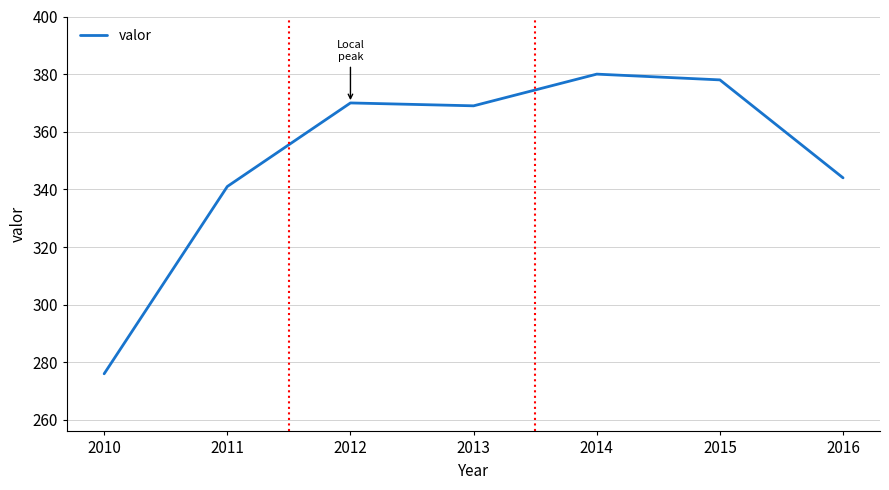

Is it true that the value at 2012 is 370?

True